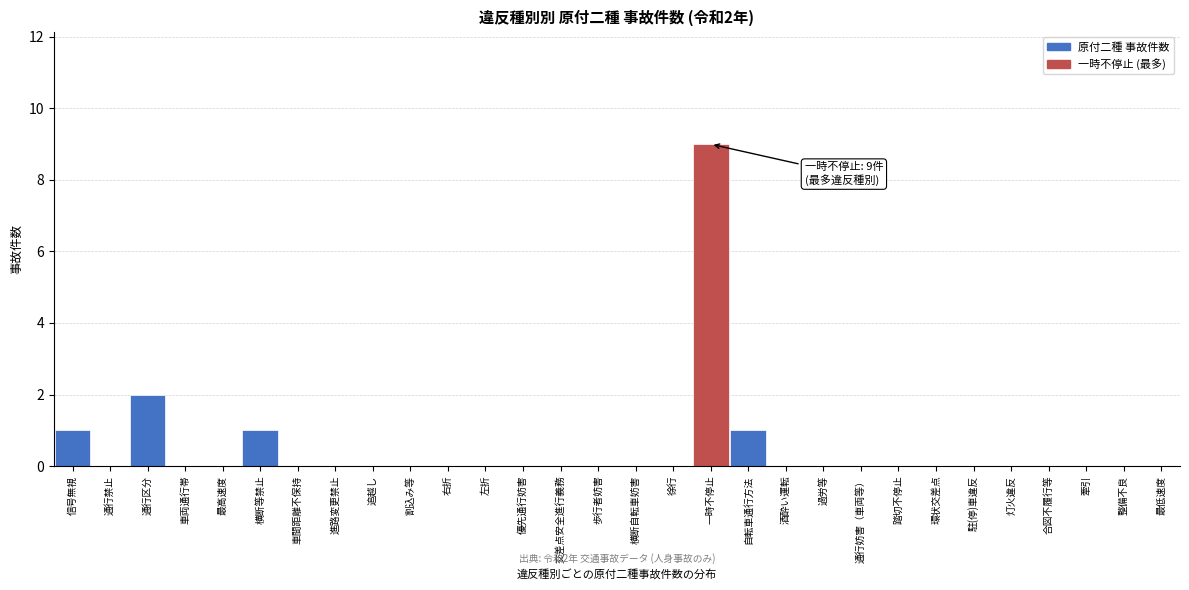

Reading left to right, transcribe all the data shown in this chart.

信号無視=1	通行禁止=0	通行区分=2	車両通行帯=0	最高速度=0	横断等禁止=1	車間距離不保持=0	進路変更禁止=0	追越し=0	割込み等=0	右折=0	左折=0	優先通行妨害=0	交差点安全進行義務=0	歩行者妨害=0	横断自転車妨害=0	徐行=0	一時不停止=9	自転車通行方法=1	酒酔い運転=0	過労等=0	通行妨害（車両等）=0	踏切不停止=0	環状交差点=0	駐(停)車違反=0	灯火違反=0	合図不履行等=0	牽引=0	整備不良=0	最低速度=0